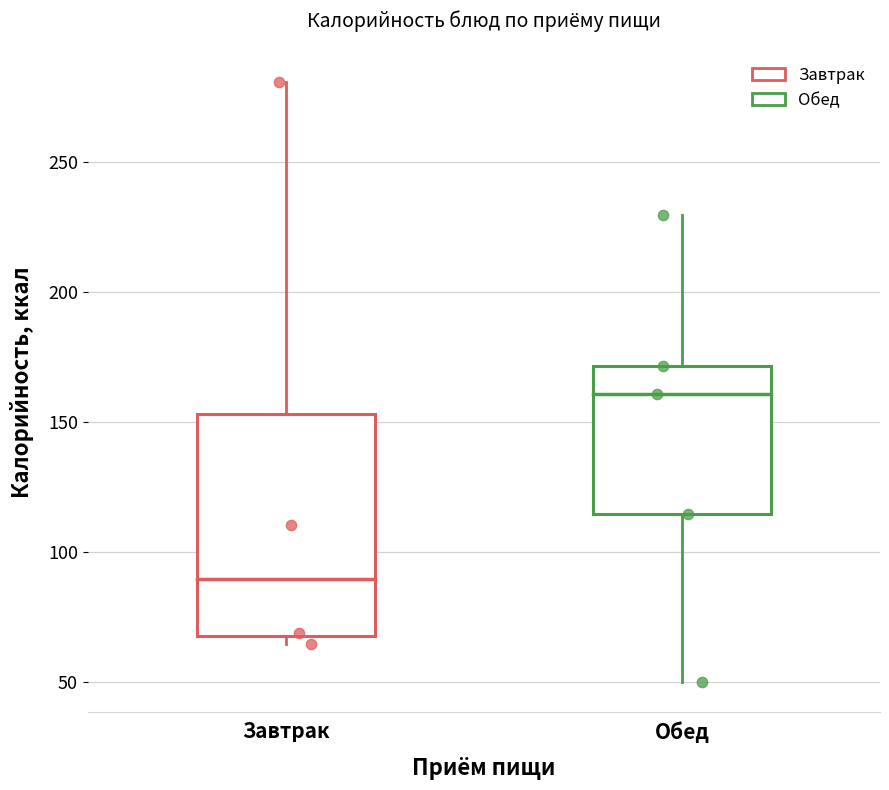

Reading left to right, read every box against the y-axis: the position of its median line, the range the box covers, and the ends of its whiskers. The values are not printed on the chart, so give them approximately, as read against the axis.

Завтрак: median 90, box 70 to 155, whiskers 65 to 280
Обед: median 160, box 115 to 170, whiskers 50 to 230